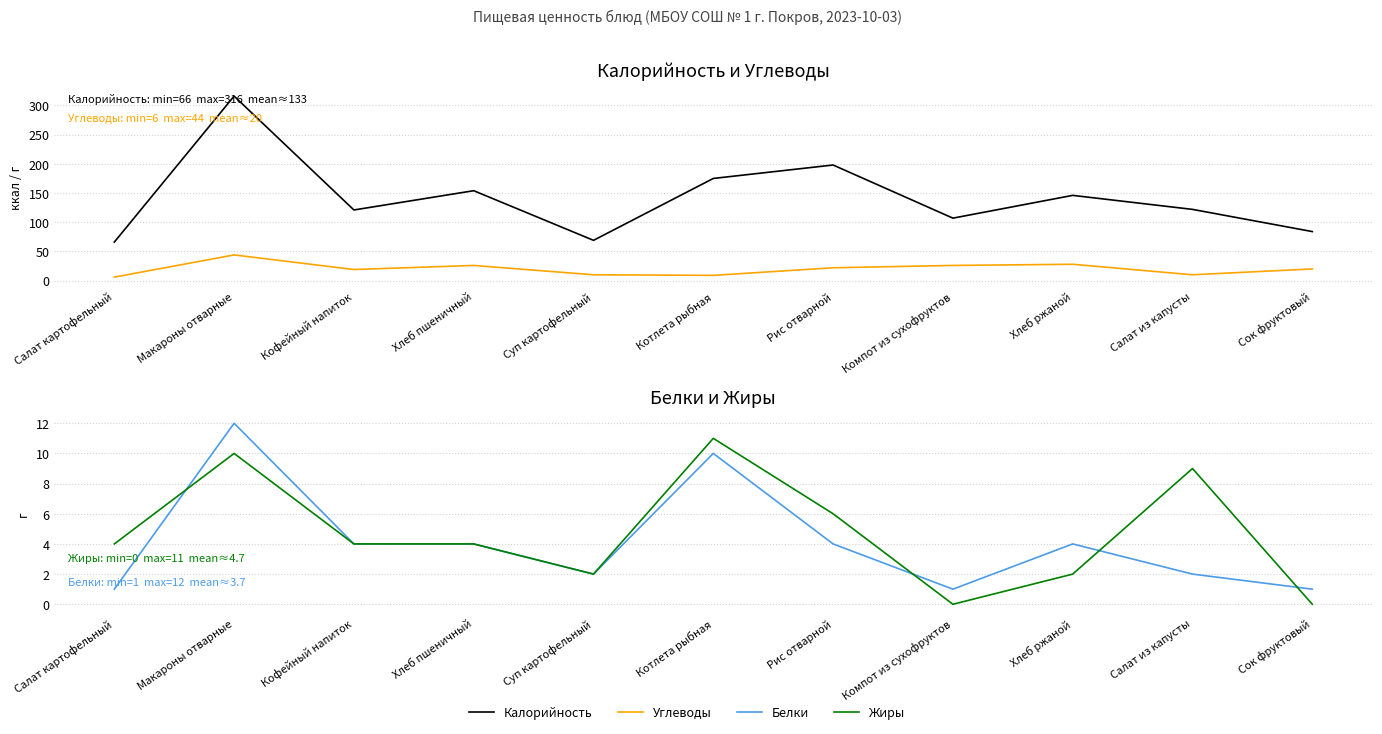

At which category is the sum across all series the highest?

Макароны отварные